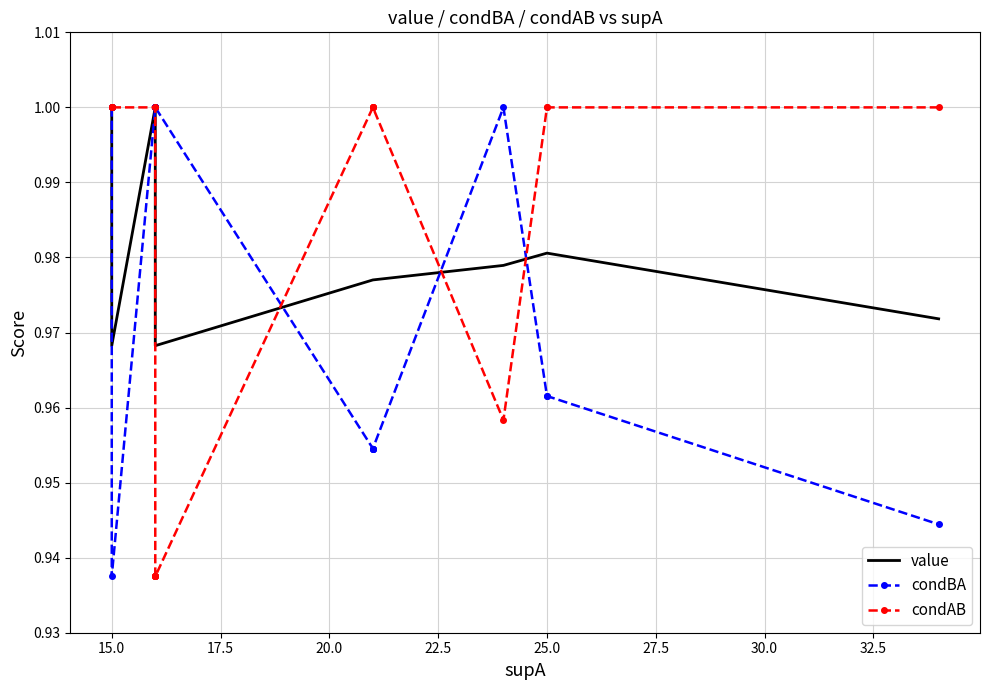

True or false: value has more than 0 interior local peaks.

False